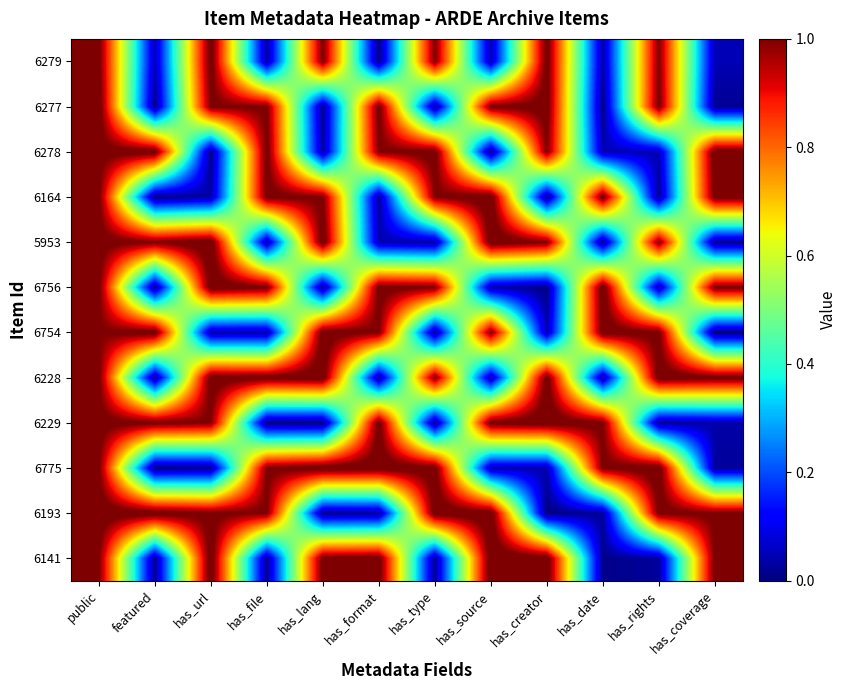

What is the spread (max minus min) of values at featured?

1.0